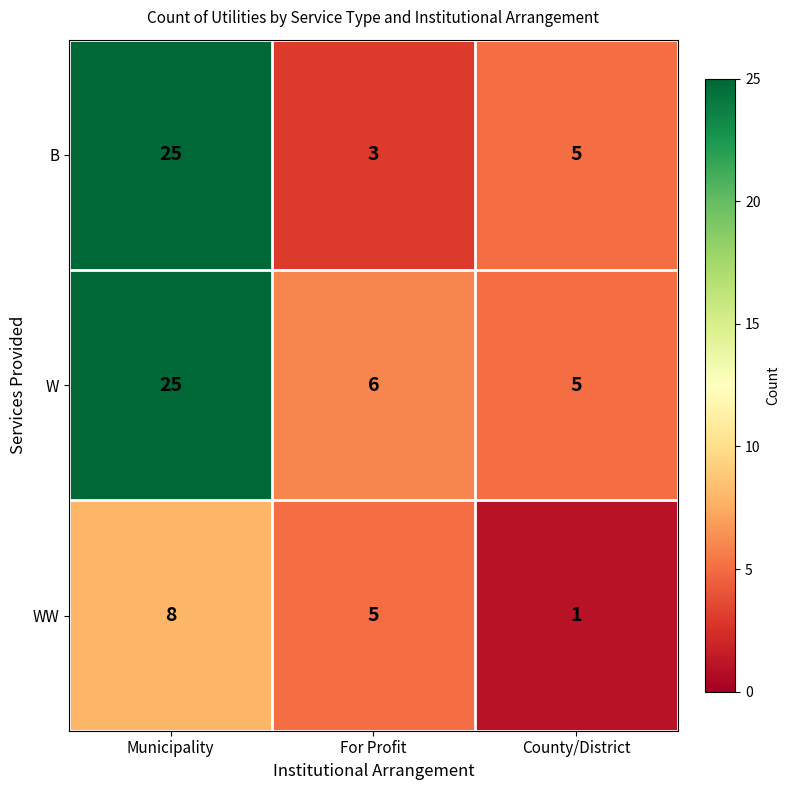

Reading left to right, extract all data points from this chart.

B: Municipality=25	For Profit=3	County/District=5
W: Municipality=25	For Profit=6	County/District=5
WW: Municipality=8	For Profit=5	County/District=1